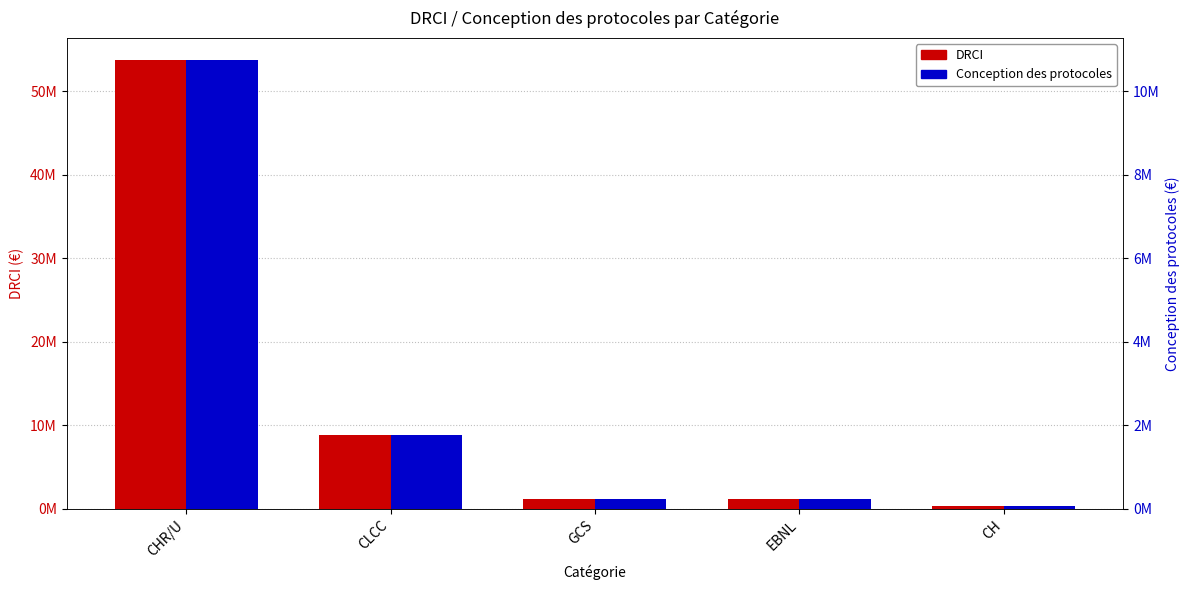

Is it true that Conception des protocoles equals 16522422.6 at CHR/U?

False